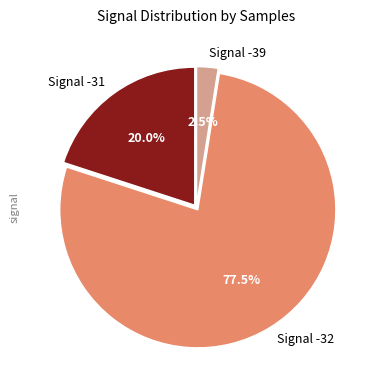

What is the largest slice in the pie chart?

Signal -32